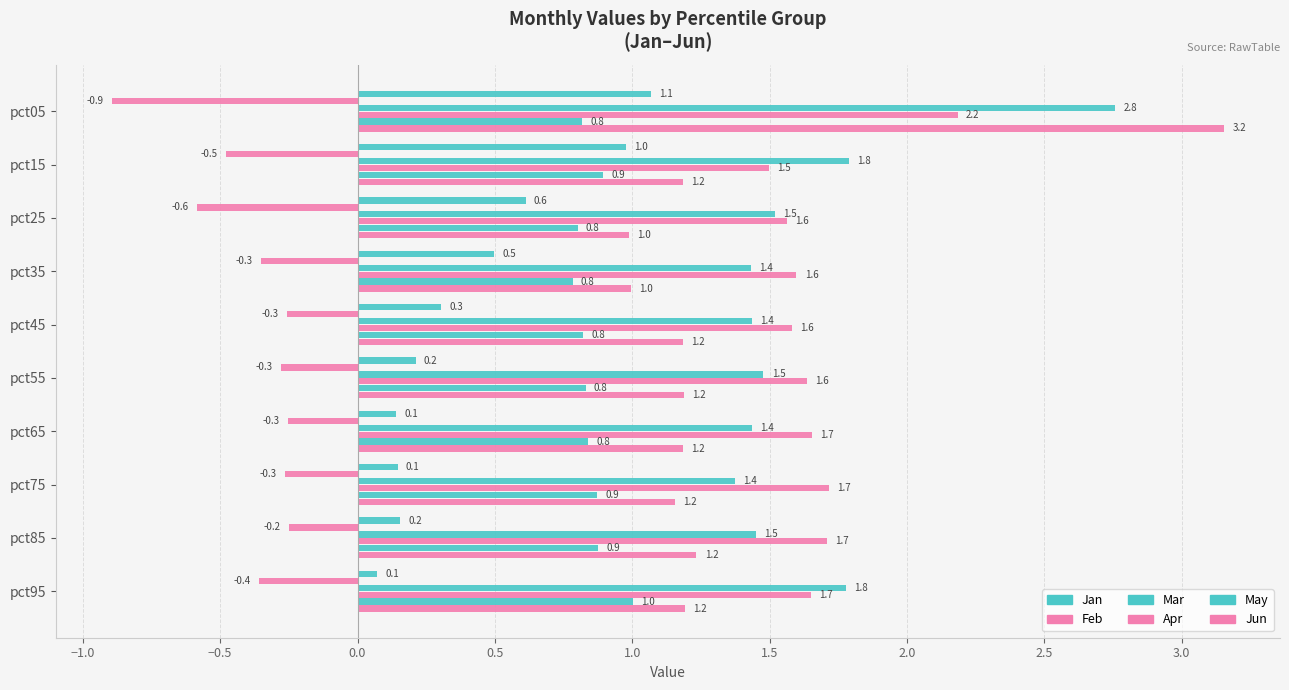

How many values in the Jun series are below 1?

2